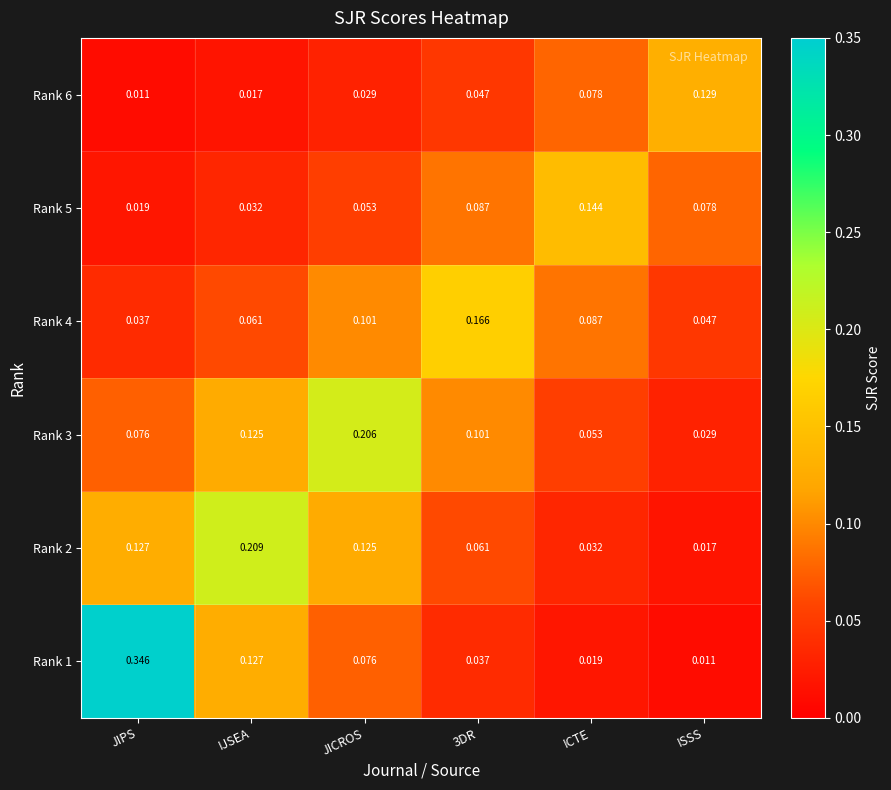

Is the value of Rank 6 at IJSEA greater than the value of Rank 2 at ICTE?

No